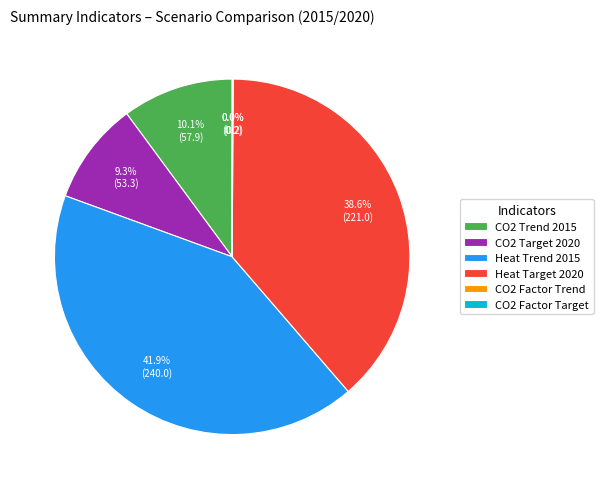

How much of the chart is everything except Heat Trend 2015?

58.1%